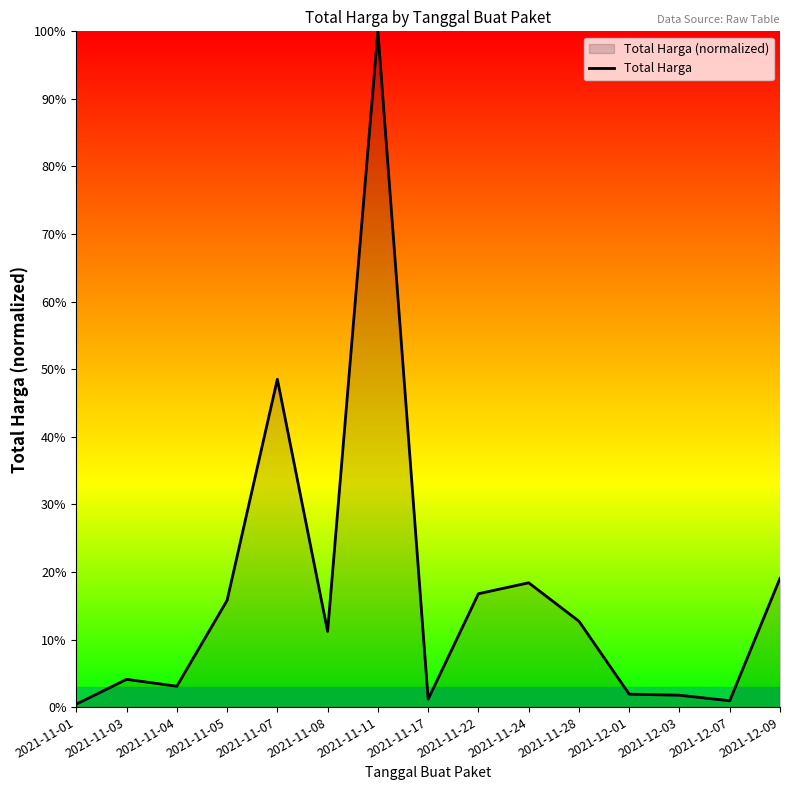

Rank the categories by value from lowest to highest.

2021-11-01, 2021-12-07, 2021-11-17, 2021-12-03, 2021-12-01, 2021-11-04, 2021-11-03, 2021-11-08, 2021-11-28, 2021-11-05, 2021-11-22, 2021-11-24, 2021-12-09, 2021-11-07, 2021-11-11